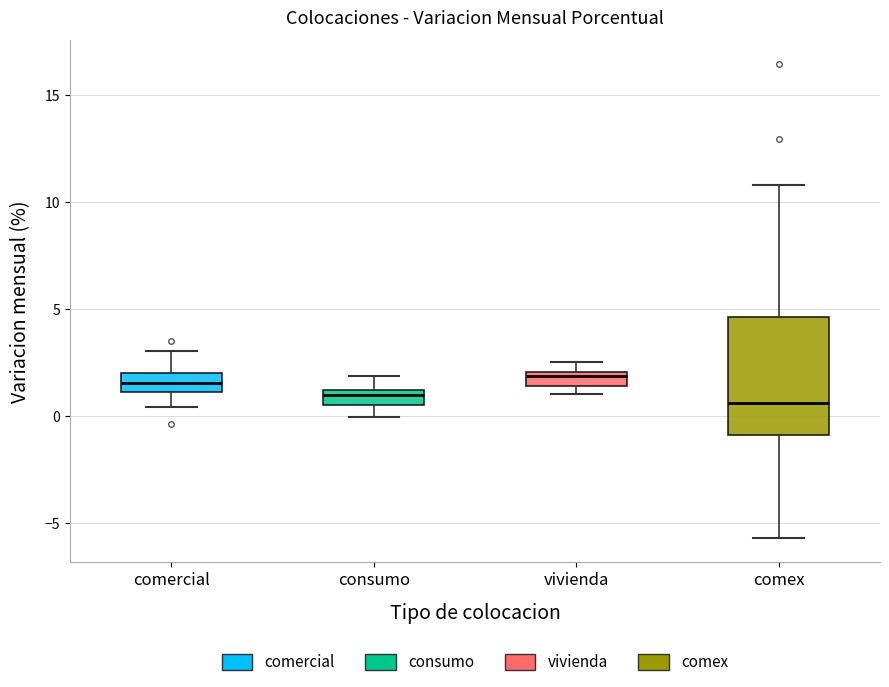

Comparing the boxes themselves (not the whiskers), which one is the tallest?

comex